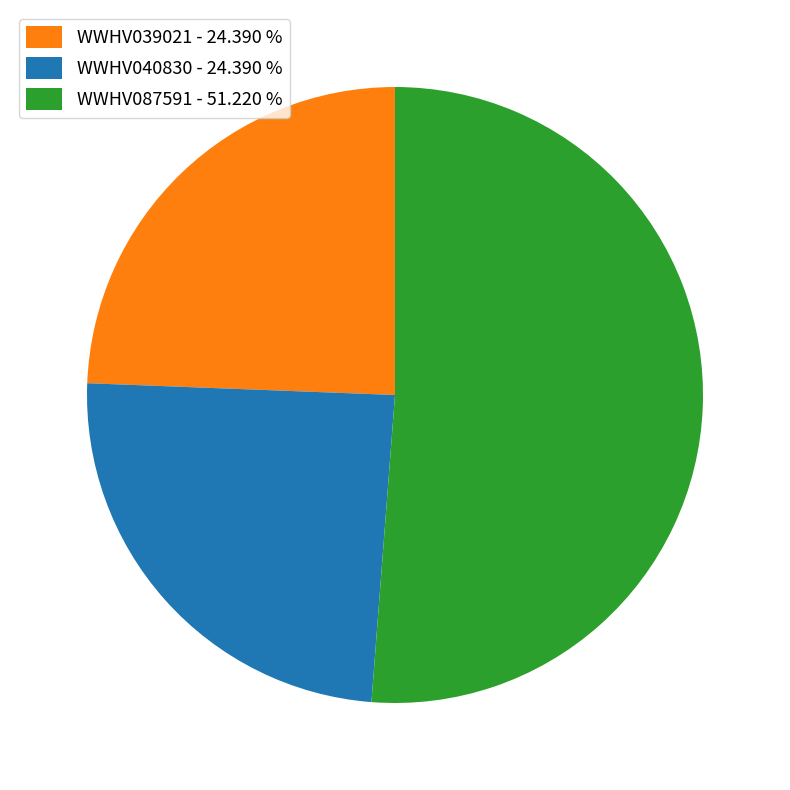

How many slices are in this pie chart?

3